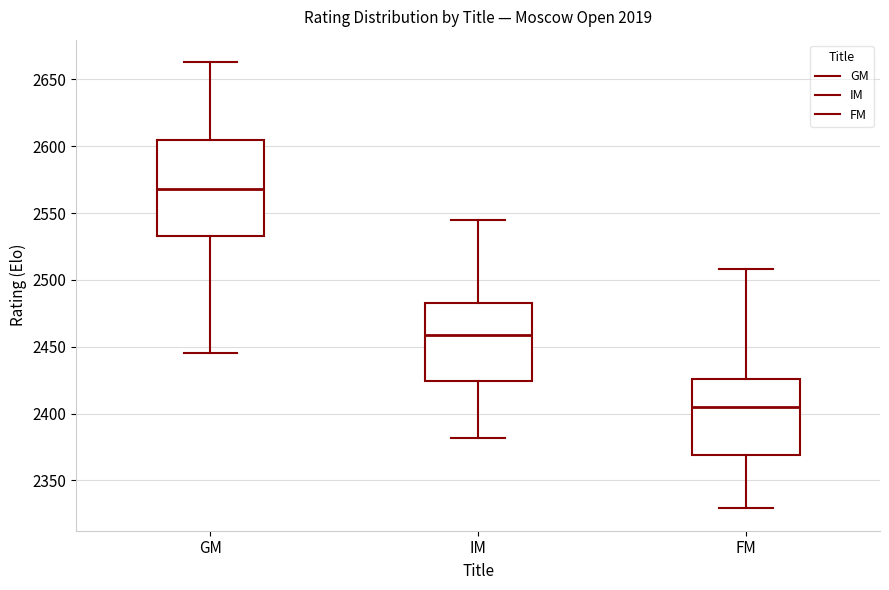

Reading left to right, transcribe this box plot: for each box, give where its median line is, the range the box spans, and where its two whiskers end, as read against the y-axis. The values are not printed on the chart, so give them approximately, as read against the axis.

GM: median 2570, box 2535 to 2605, whiskers 2445 to 2665
IM: median 2460, box 2425 to 2485, whiskers 2380 to 2545
FM: median 2405, box 2370 to 2425, whiskers 2330 to 2510